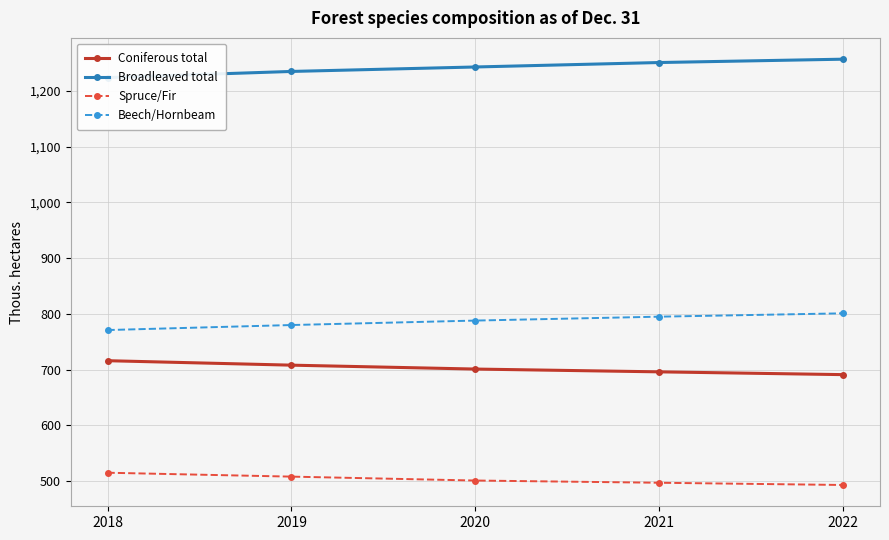

Reading left to right, transcribe all the data shown in this chart.

Coniferous total: 2018=716	2019=708	2020=701	2021=696	2022=691
Broadleaved total: 2018=1224	2019=1235	2020=1243	2021=1251	2022=1257
Spruce/Fir: 2018=515	2019=508	2020=501	2021=497	2022=493
Beech/Hornbeam: 2018=771	2019=780	2020=788	2021=795	2022=801